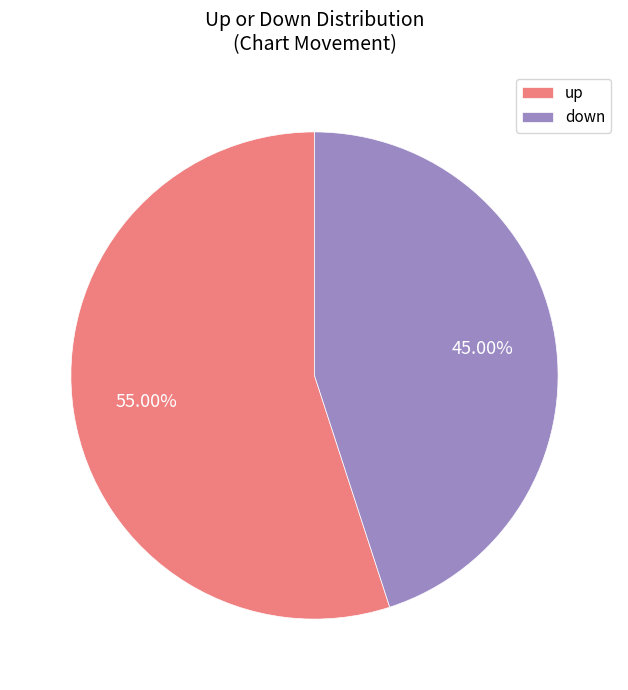

Rank the categories by value from highest to lowest.

up, down